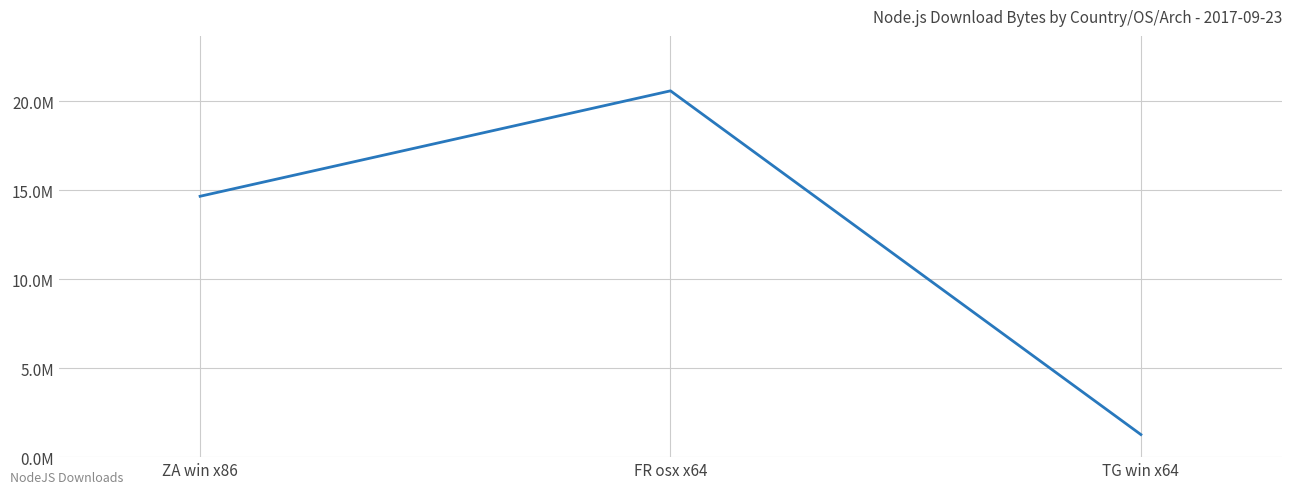

What is the greatest value displayed?

20590020